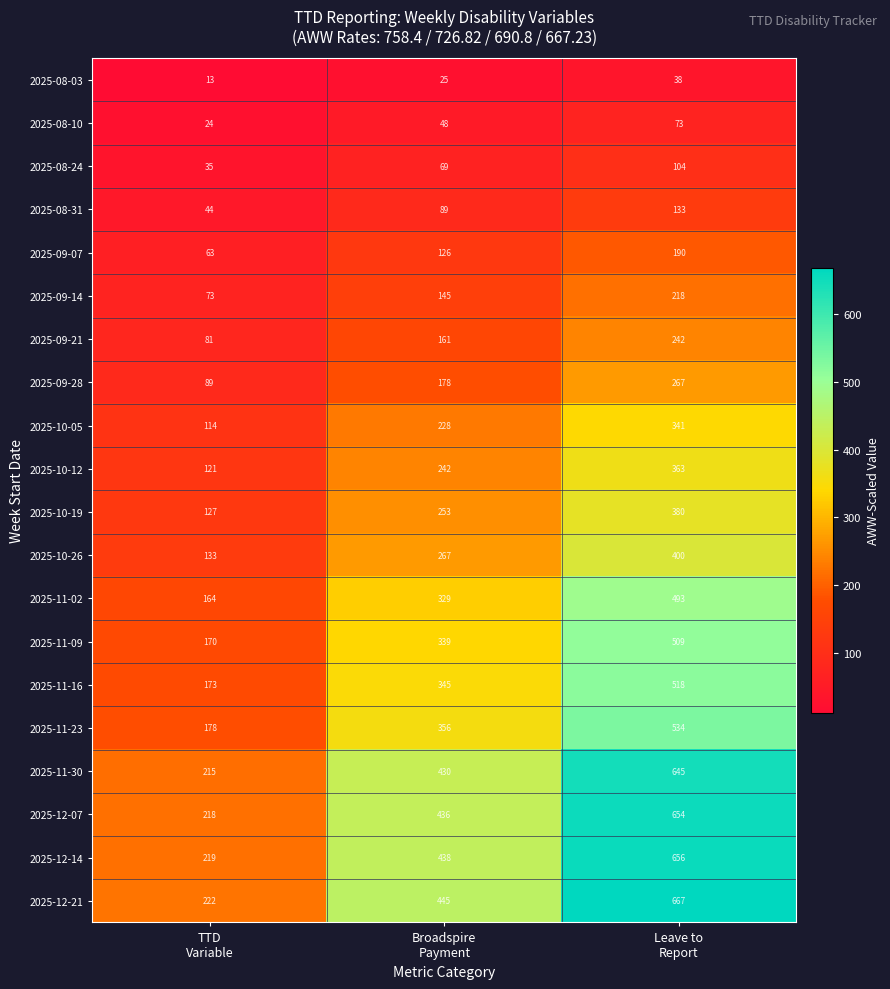

Rank the series by their maximum value, from highest to lowest.

2025-12-21, 2025-12-14, 2025-12-07, 2025-11-30, 2025-11-23, 2025-11-16, 2025-11-09, 2025-11-02, 2025-10-26, 2025-10-19, 2025-10-12, 2025-10-05, 2025-09-28, 2025-09-21, 2025-09-14, 2025-09-07, 2025-08-31, 2025-08-24, 2025-08-10, 2025-08-03